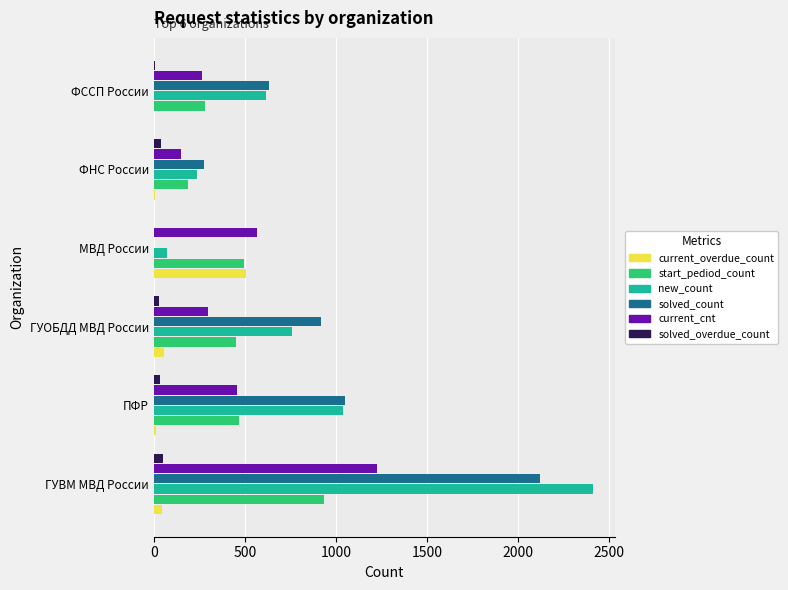

How many series are shown in this chart?

6